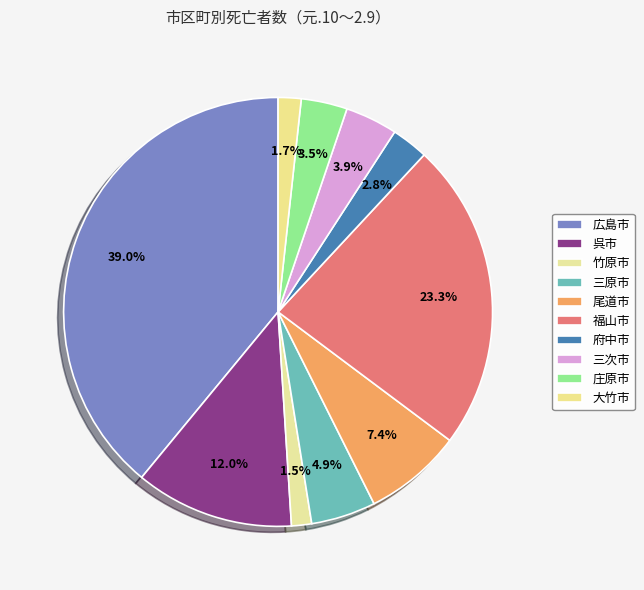

The 尾道市 slice represents 7% of the pie. True or false?

True